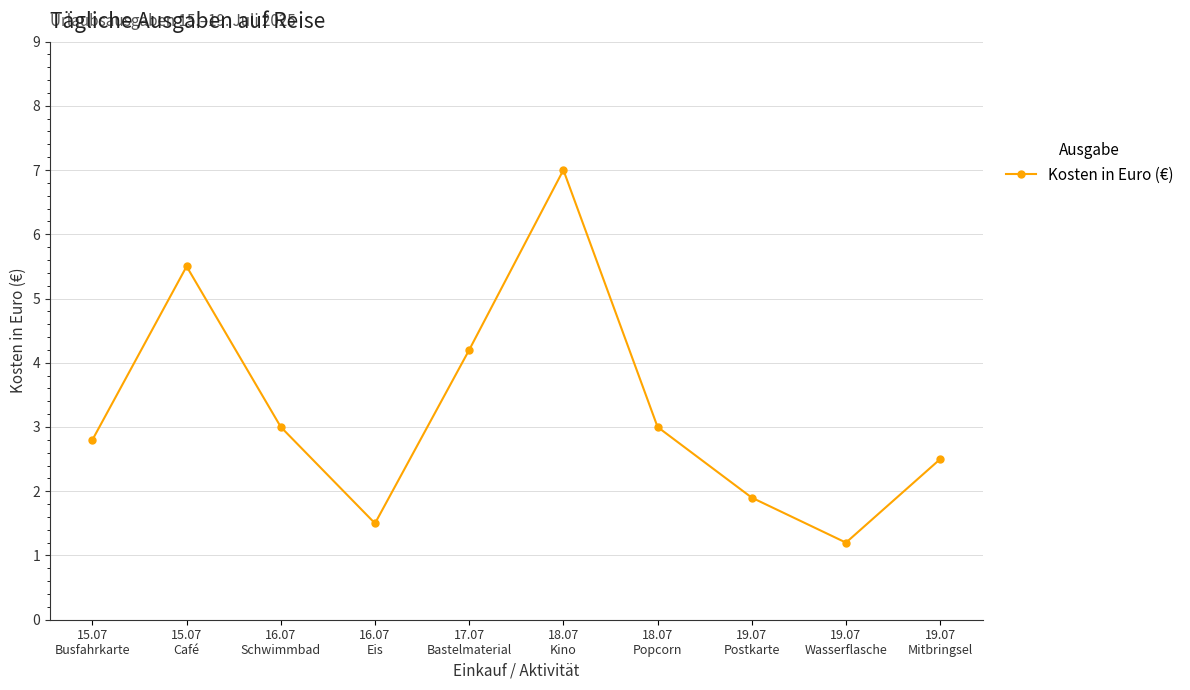

What is the average value?

3.3